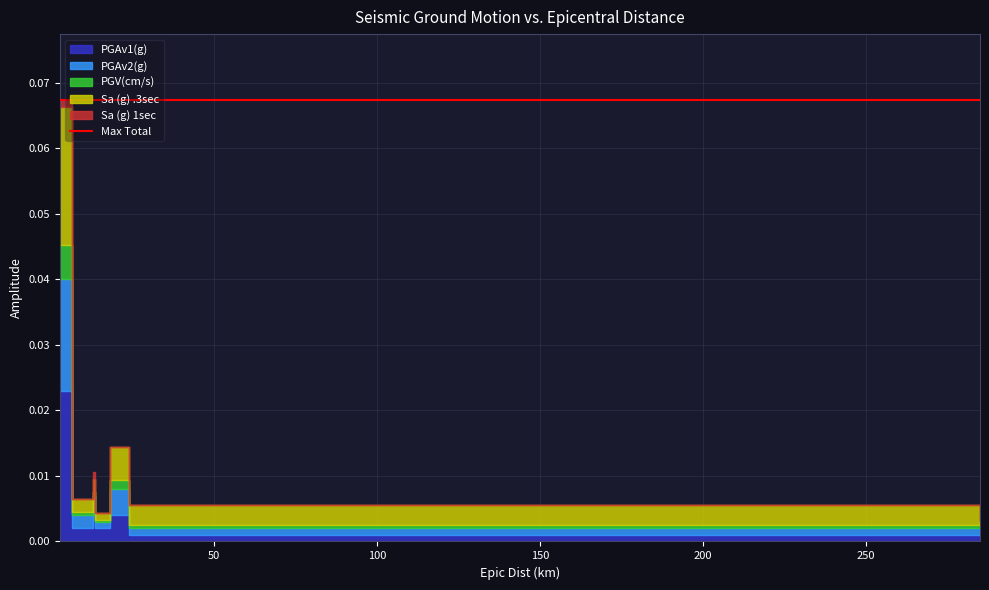

Does the chart have visible grid lines?

Yes